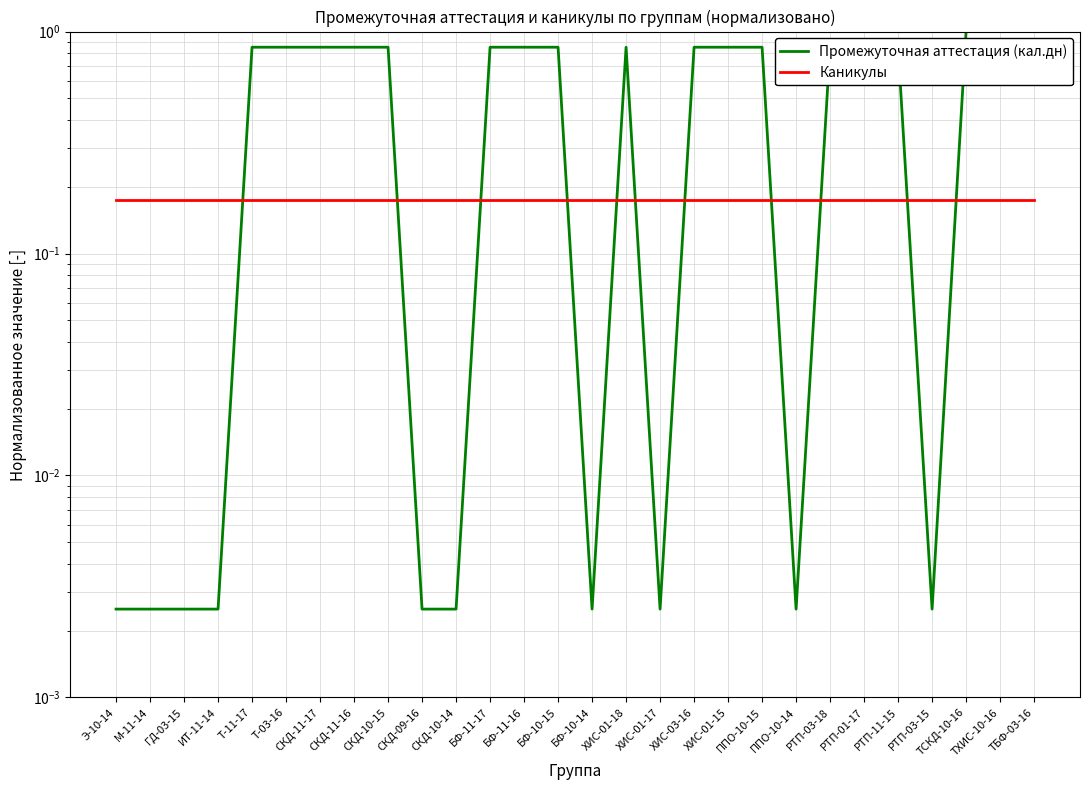

The Промежуточная аттестация (кал.дн) series shows 0.2 at РТП-03-18. True or false?

False